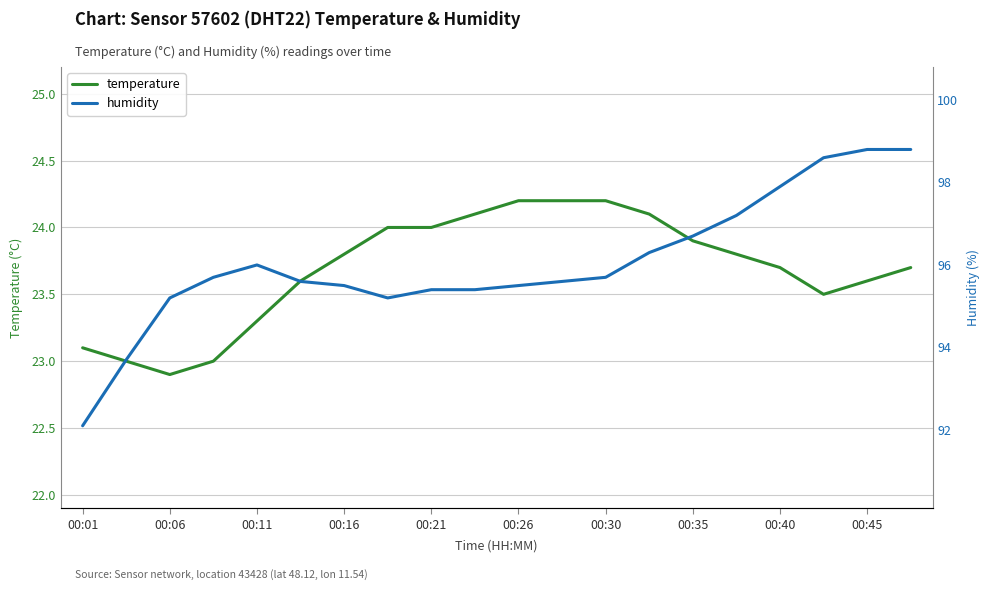

True or false: temperature and humidity cross at least once.

False